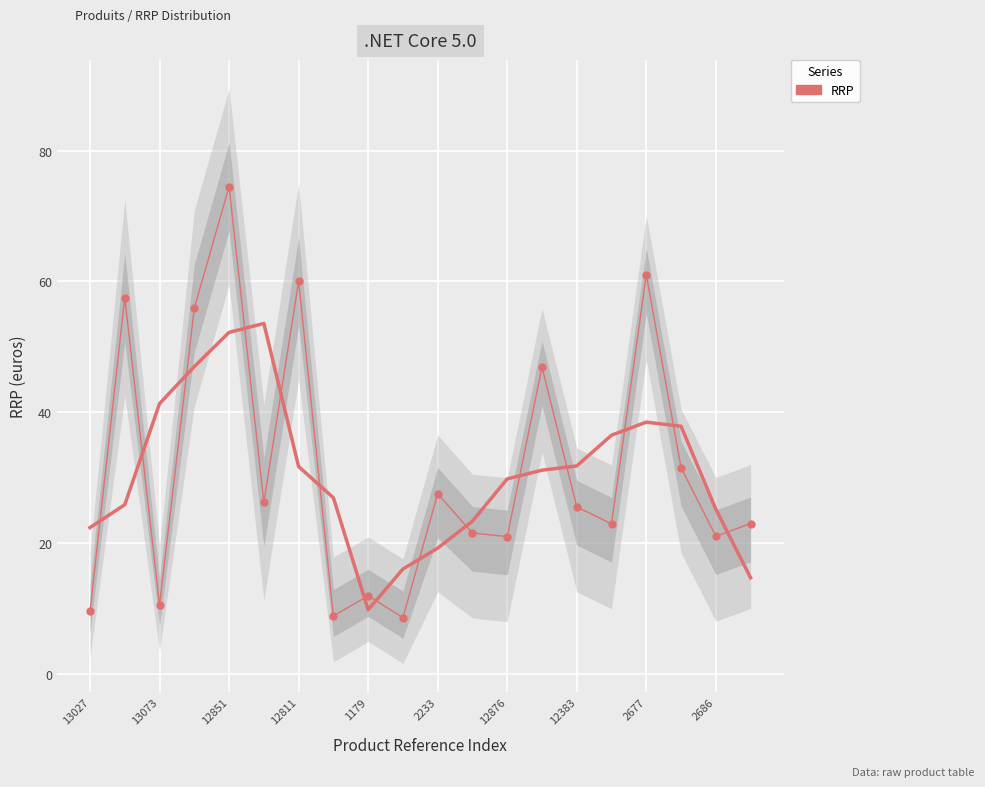

What is the ratio of the value at 11 to the value at 19?

0.9